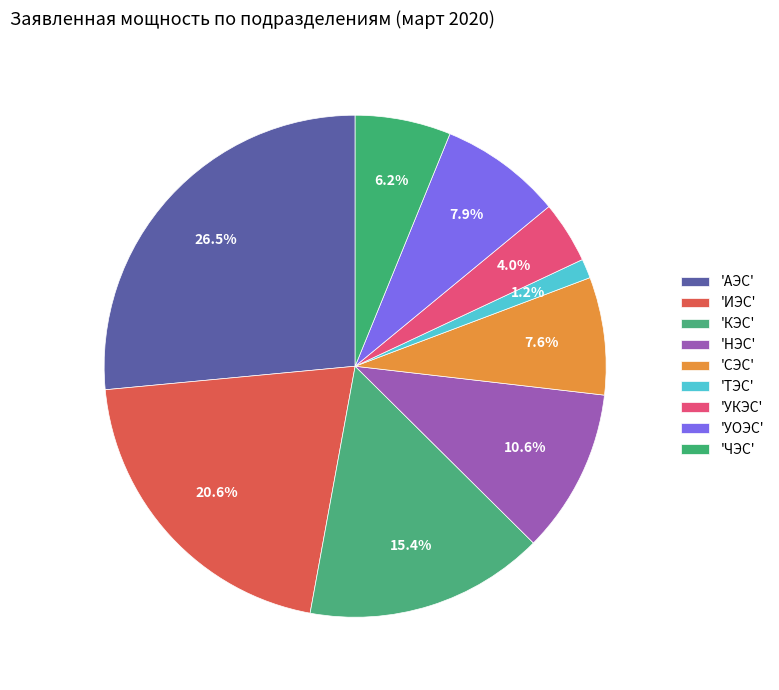

How many segments does this pie chart have?

9